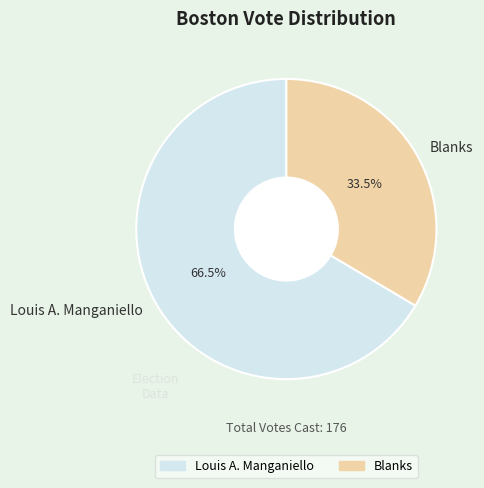

Approximately how many times larger is the value at Louis A. Manganiello compared to Blanks?

2.0